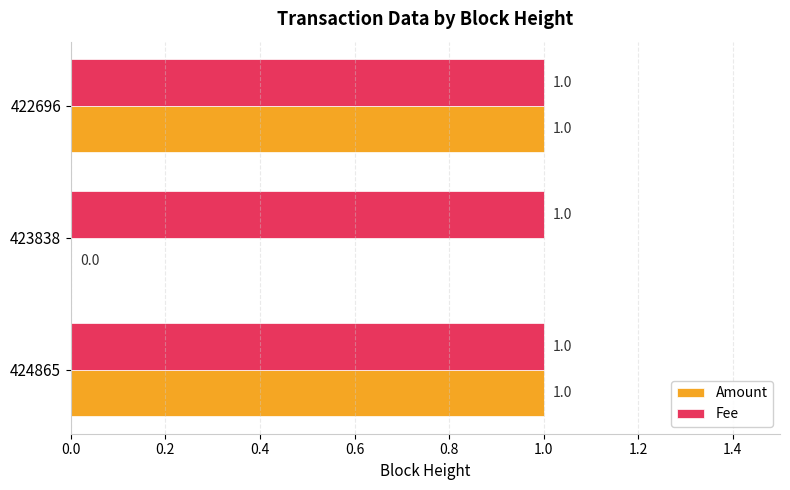

Between 423838 and 422696, which series saw the biggest shift?

Amount